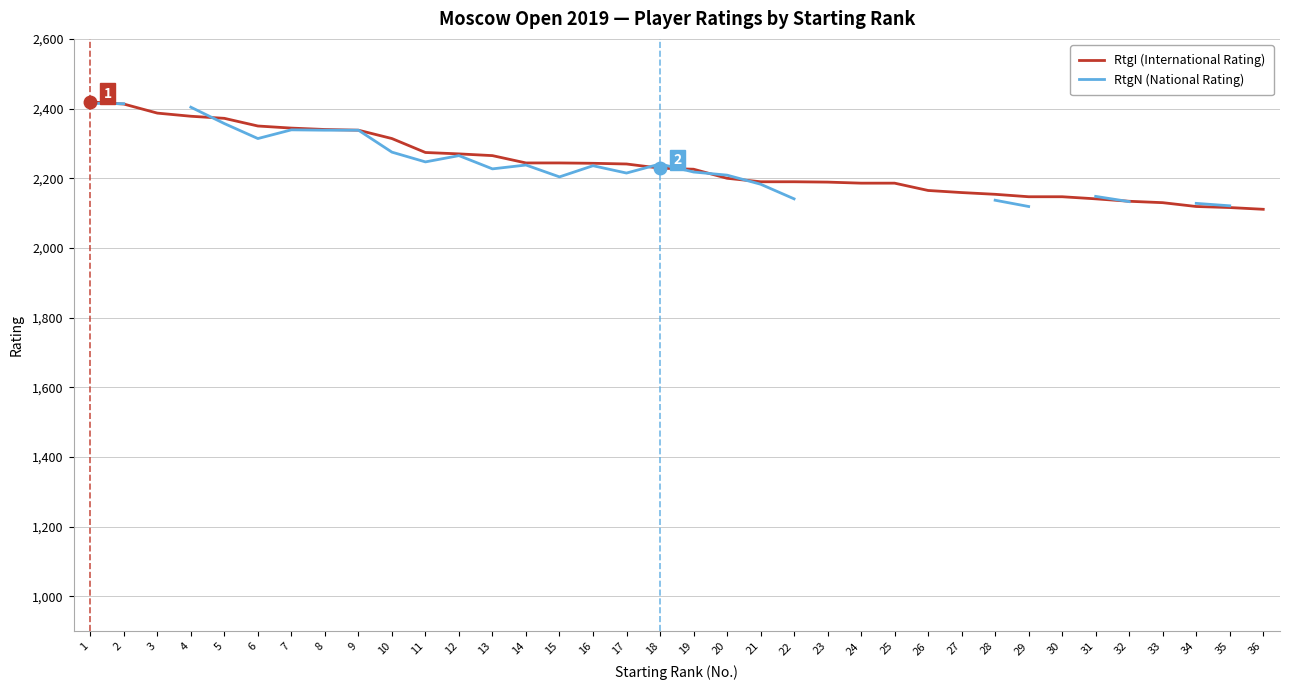

What is the value of the RtgI (International Rating) point at the 18th from the left?

2229.0